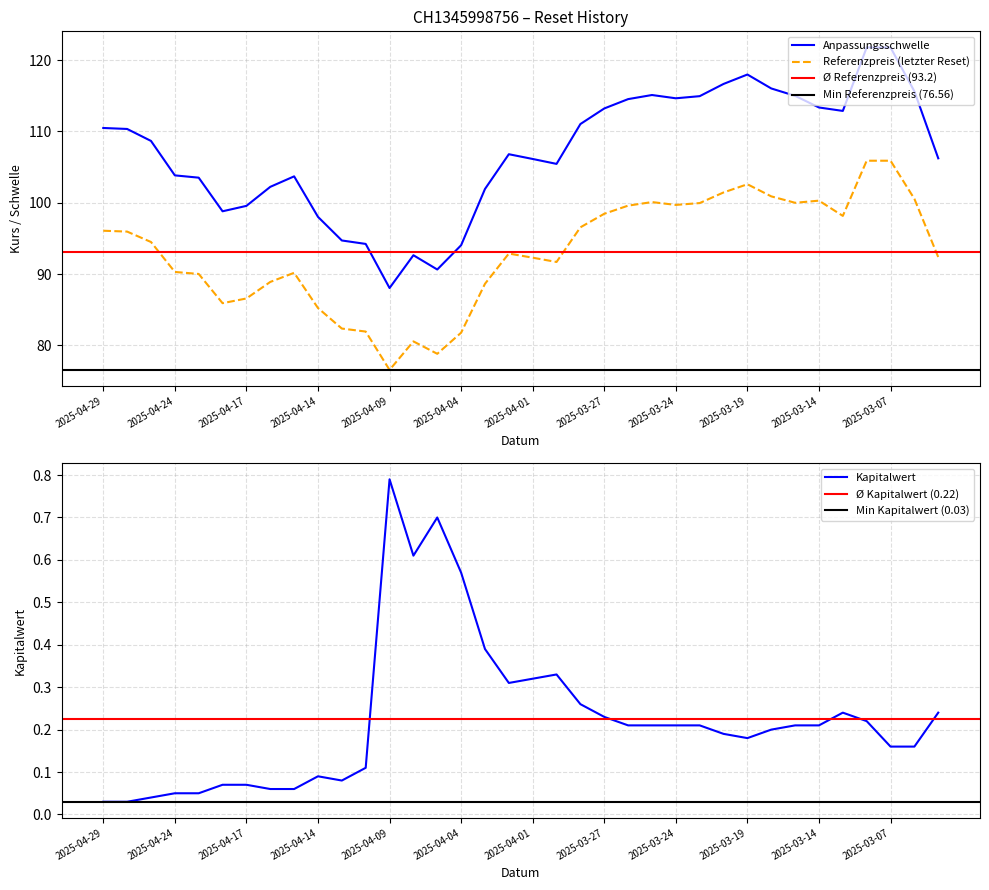

At which category does Referenzpreis (letzter Reset) reach its first local valley?

2025-04-22